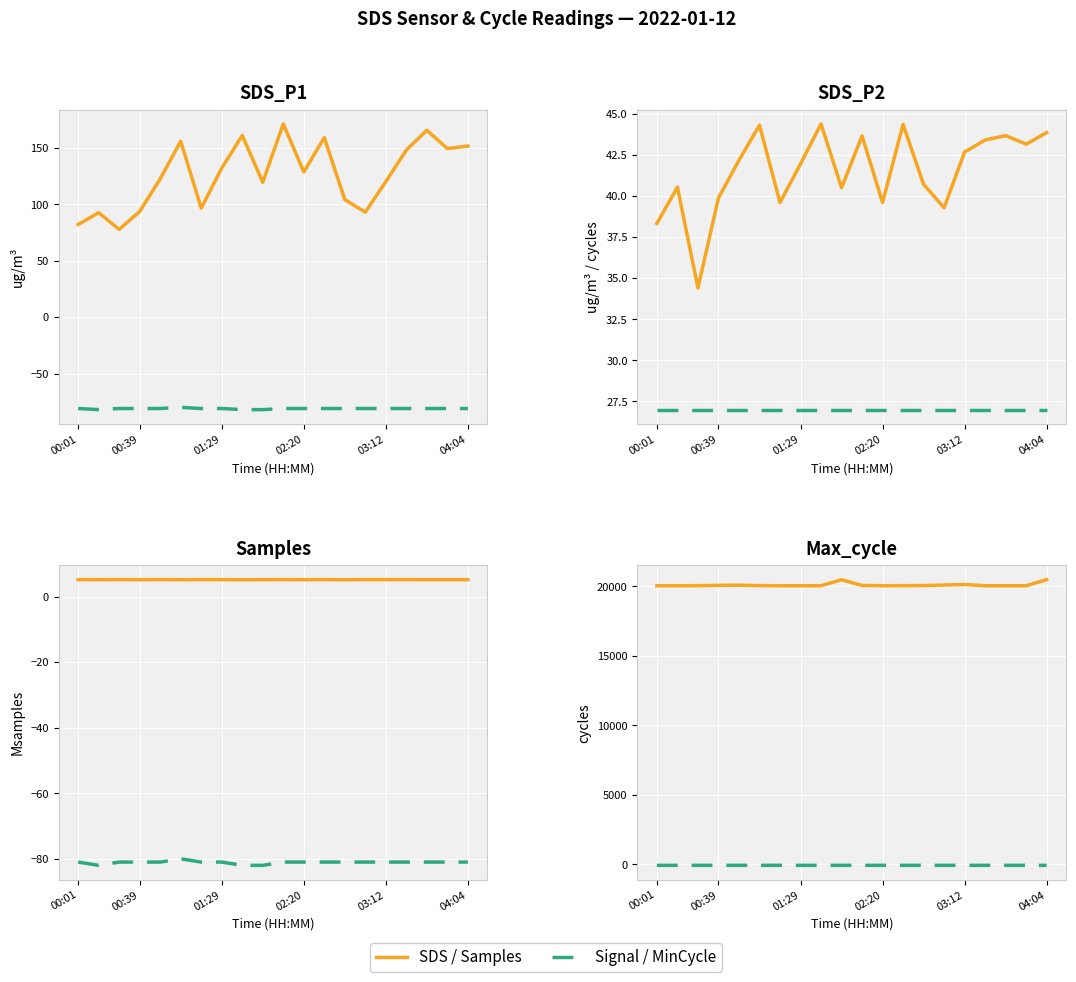

True or false: Signal / Min has more than 2 points higher than both neighbors.

False